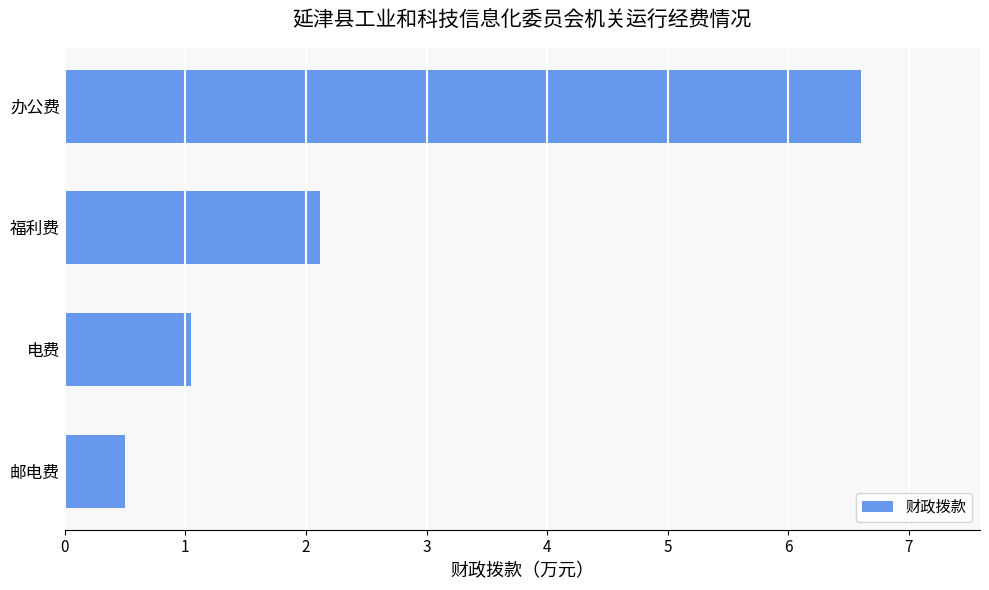

Between 福利费 and 办公费, which is larger?

办公费